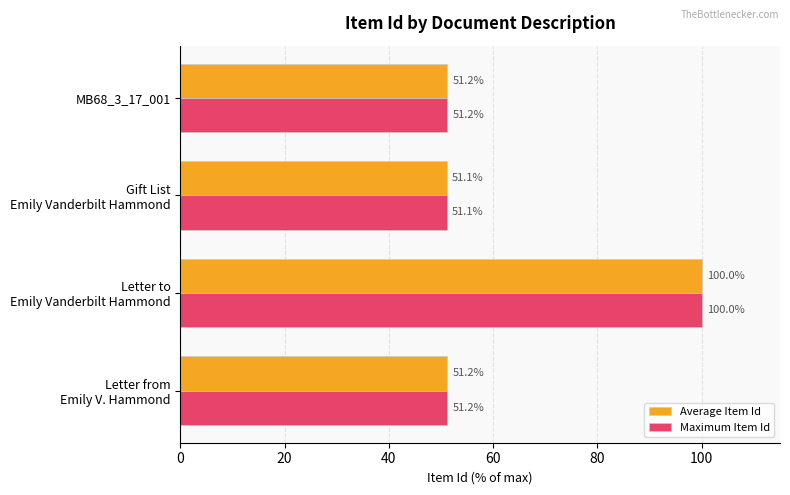

At which category is the sum across all series the highest?

Letter to
Emily Vanderbilt Hammond